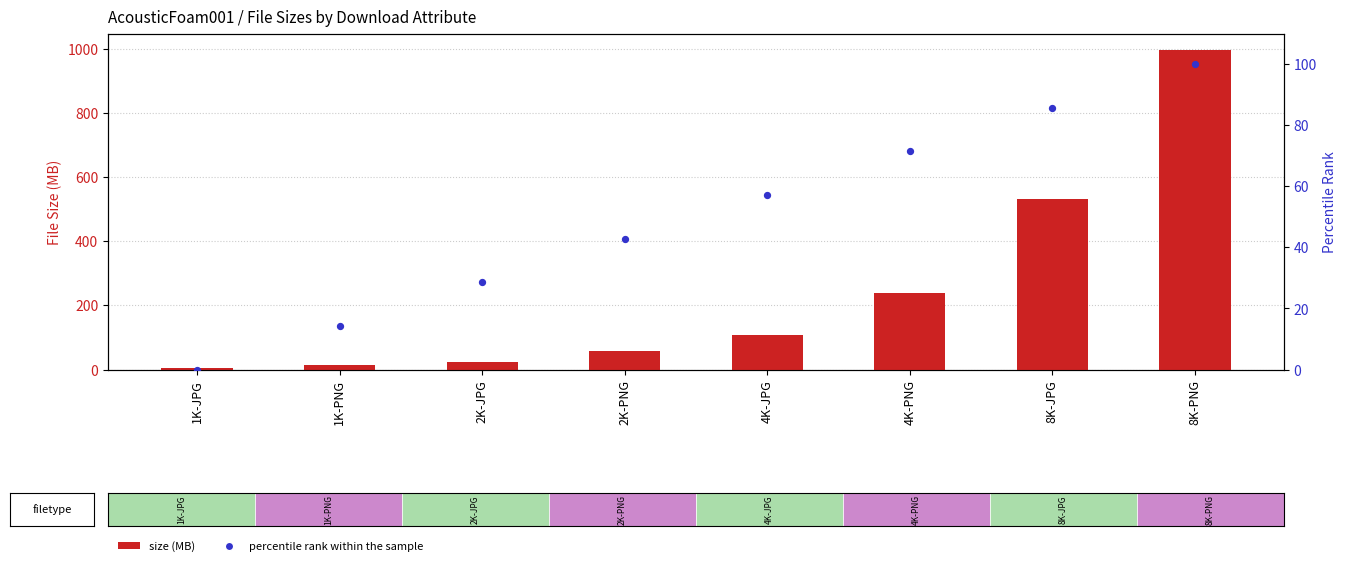

Which series has the largest Y range (max minus min)?

size (MB)